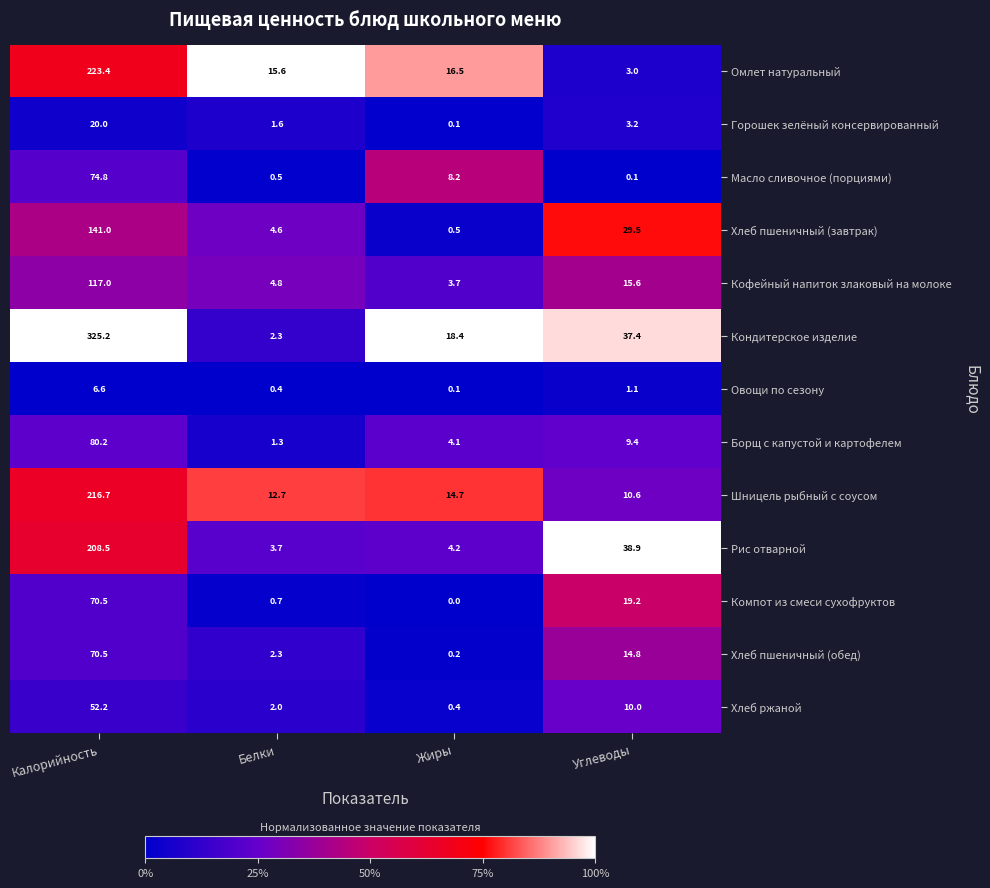

What is the difference between the highest and lowest values at Белки?

15.2